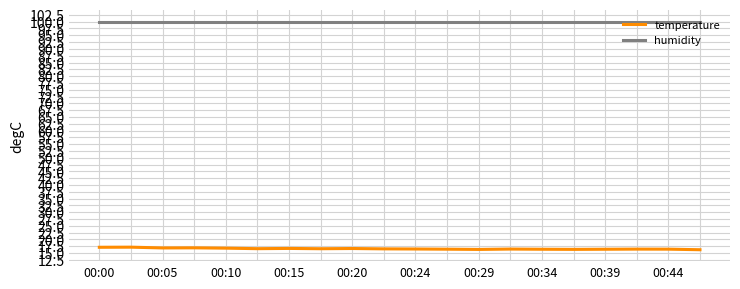

Which series has the largest total across all categories?

humidity